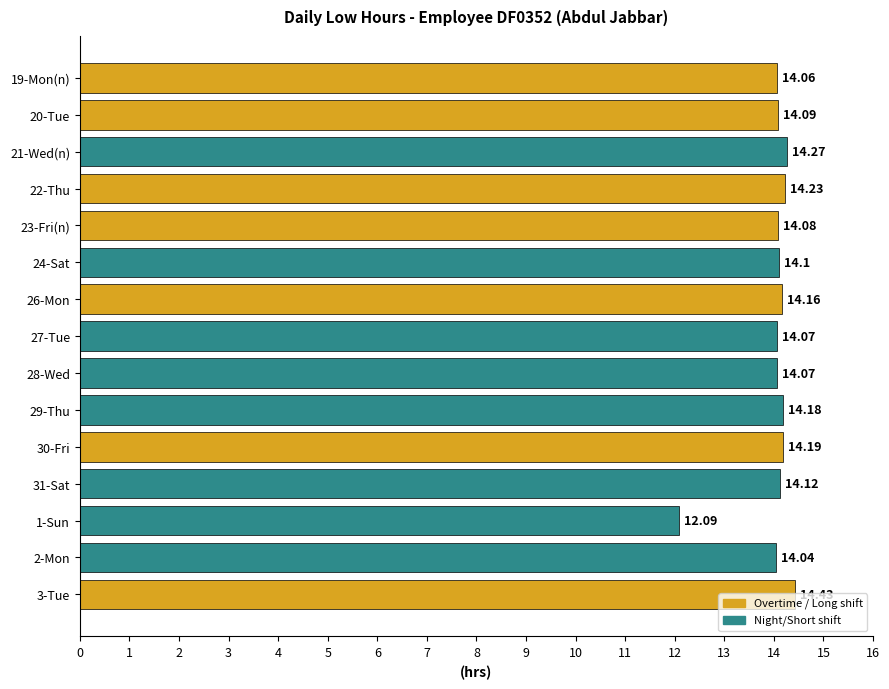

At which label is the value closest to 13?

1-Sun